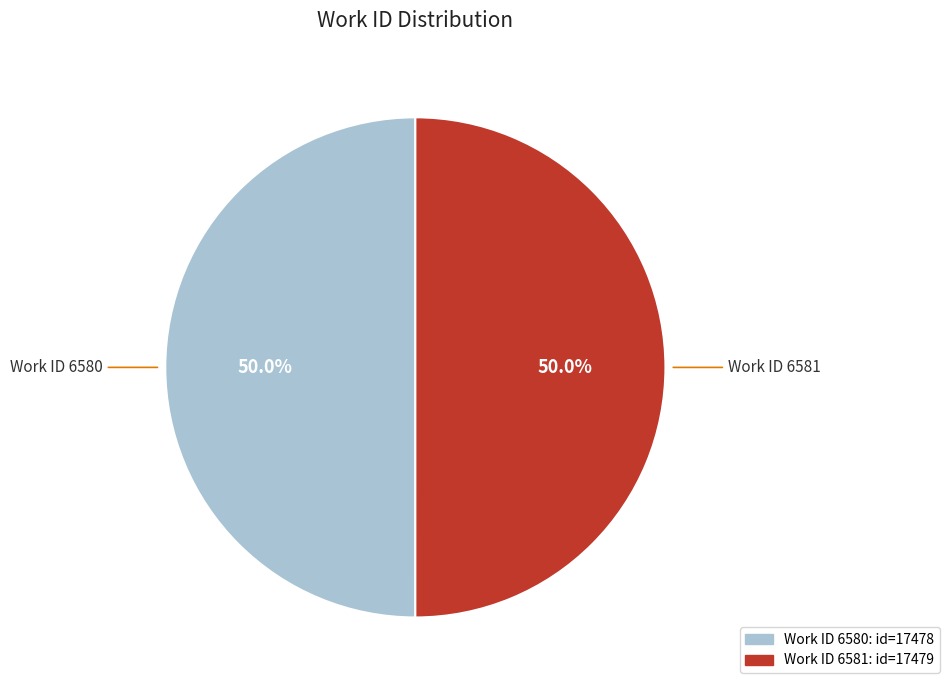

Rank the categories by value from highest to lowest.

6581, 6580